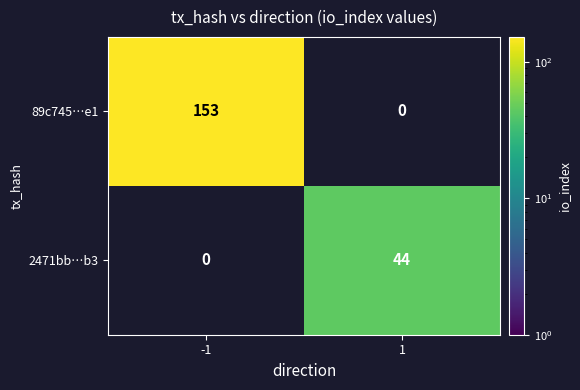

The value of 89c745…e1 at -1 is 43. True or false?

False